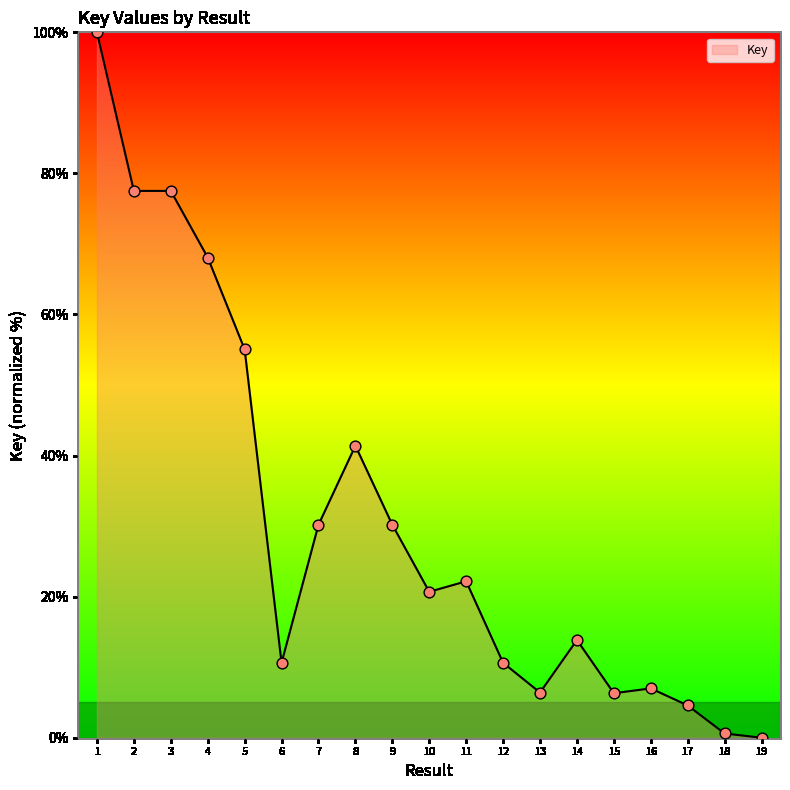

What is the ratio of the value at 13 to the value at 6?

0.6